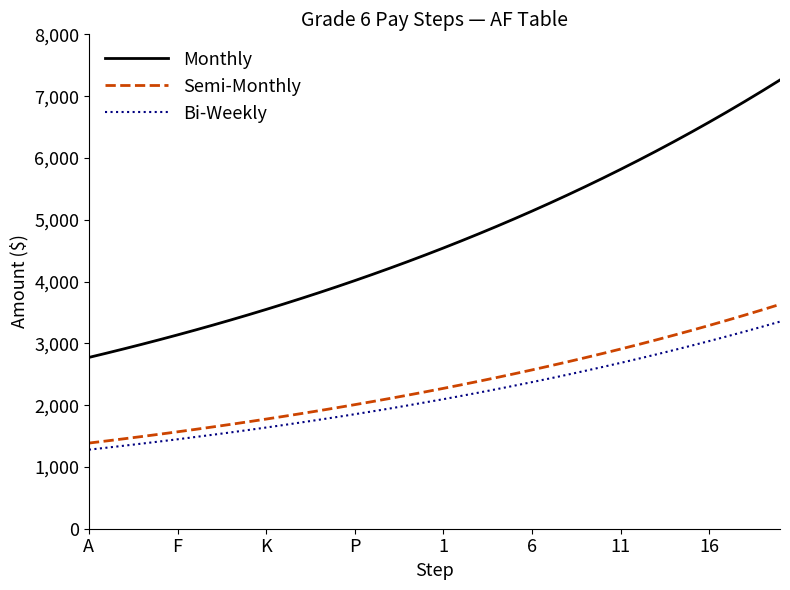

True or false: Bi-Weekly and Monthly intersect in this chart.

False